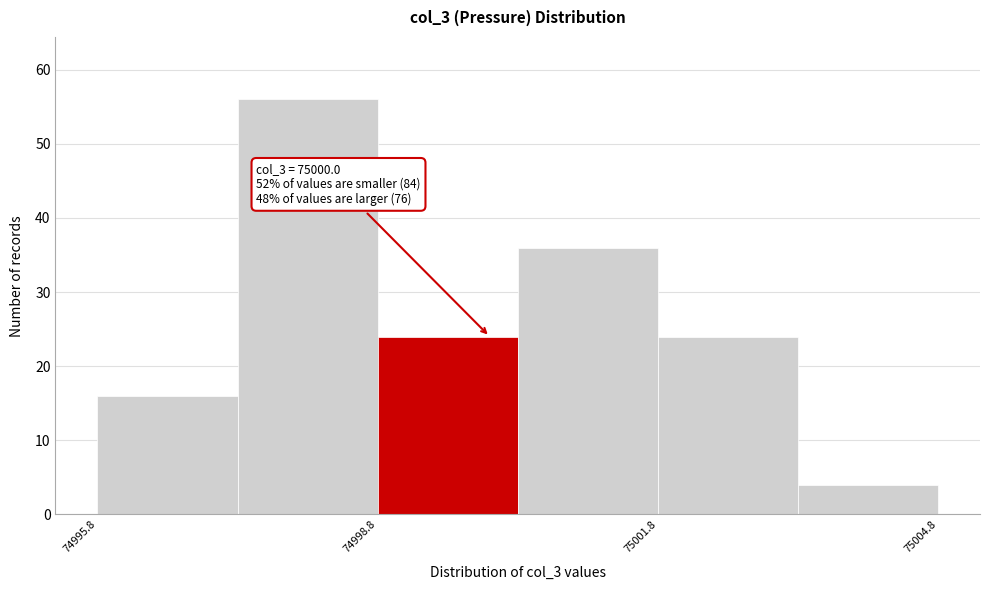

Around what value on the x-axis is the tallest bar? Give the approximate position of its centre, as read against the axis.

74998.0